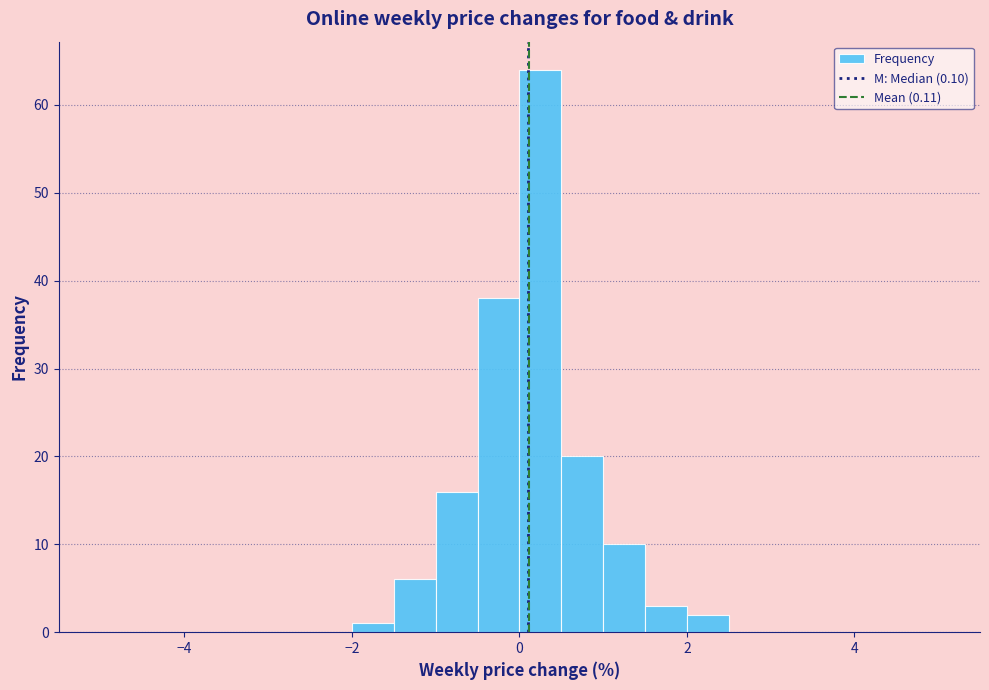

Read against the x-axis, roughly where is the centre of the tallest bar?

0.2